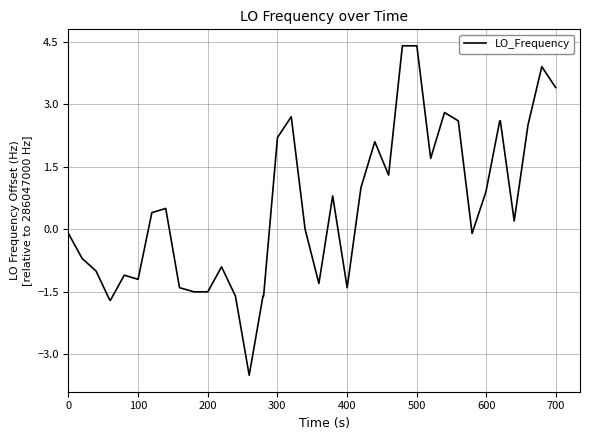

What is the minimum value shown in the chart?

-3.5